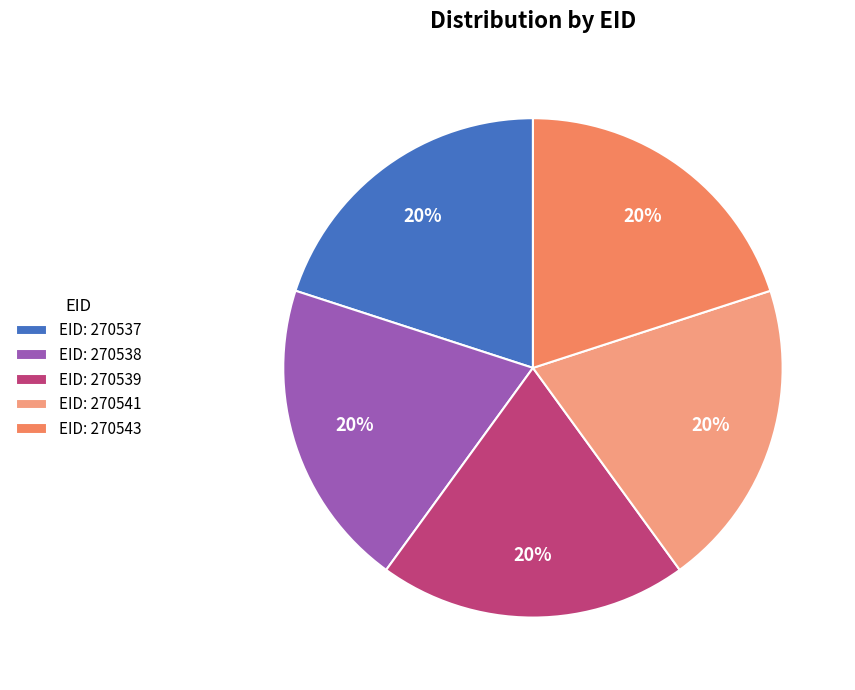

The EID: 270537 slice represents 20% of the pie. True or false?

True